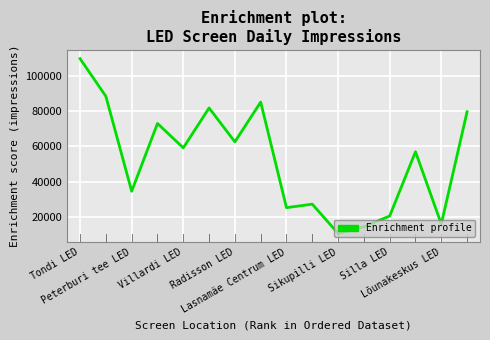

What is the greatest value displayed?

110024.0